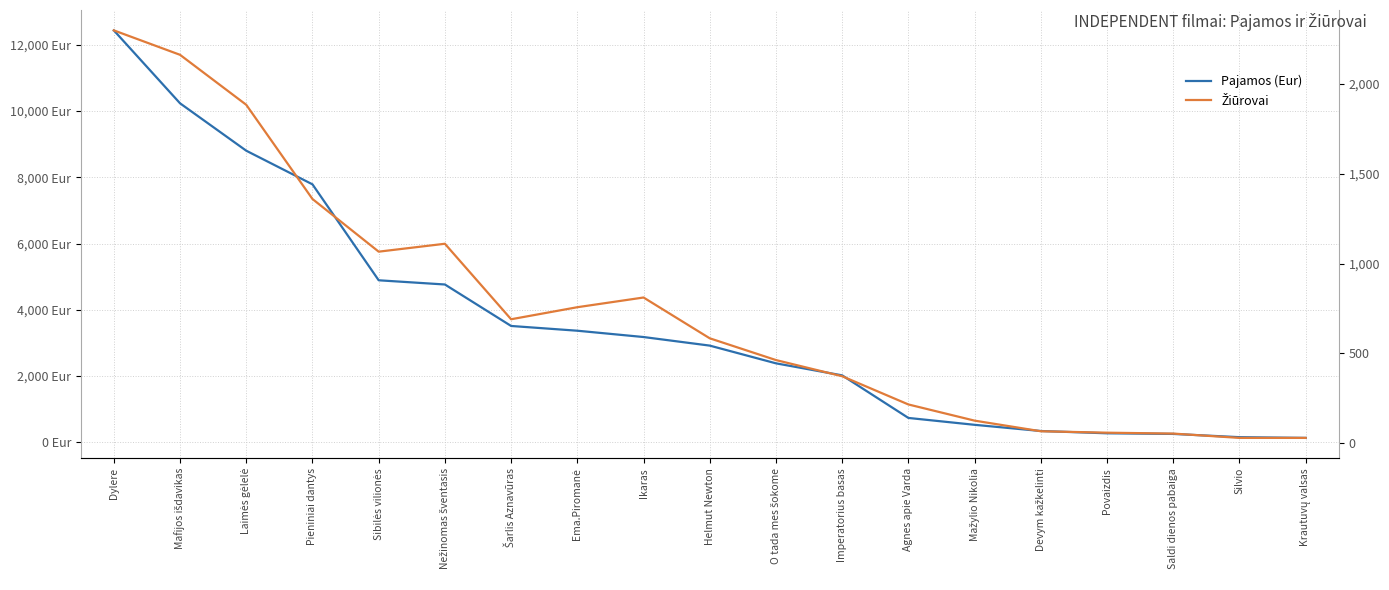

Between Dylere and Mafijos išdavikas, which series saw the biggest shift?

Pajamos (Eur)